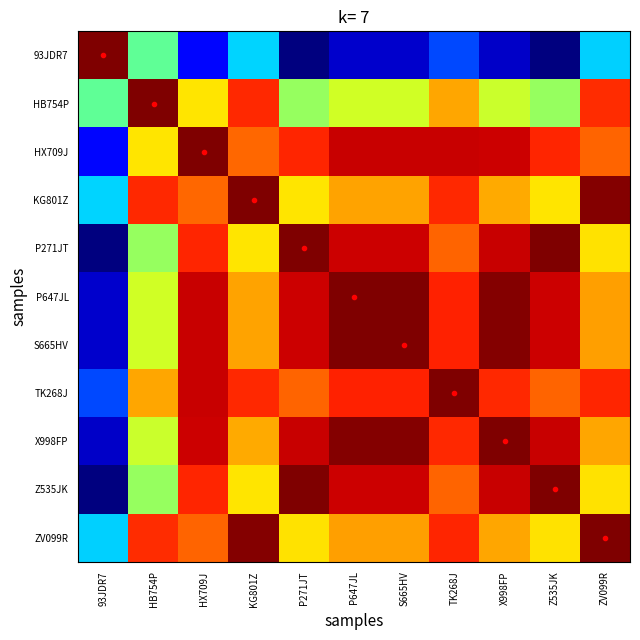

Reading left to right, extract all data points from this chart.

93JDR7: 93JDR7=149913	HB754P=69799	HX709J=19794	KG801Z=49810	P271JT=4	P647JL=10296	S665HV=10213	TK268J=29486	X998FP=9385	Z535JK=0	ZV099R=49211
HB754P: 93JDR7=69799	HB754P=149913	HX709J=99908	KG801Z=129924	P271JT=80118	P647JL=90410	S665HV=90327	TK268J=109600	X998FP=89499	Z535JK=80114	ZV099R=129325
HX709J: 93JDR7=19794	HB754P=99908	HX709J=149913	KG801Z=119897	P271JT=130123	P647JL=140415	S665HV=140332	TK268J=140221	X998FP=139504	Z535JK=130119	ZV099R=120496
KG801Z: 93JDR7=49810	HB754P=129924	HX709J=119897	KG801Z=149913	P271JT=100107	P647JL=110399	S665HV=110316	TK268J=129589	X998FP=109488	Z535JK=100103	ZV099R=149314
P271JT: 93JDR7=4	HB754P=80118	HX709J=130123	KG801Z=100107	P271JT=149913	P647JL=139621	S665HV=139704	TK268J=120431	X998FP=140532	Z535JK=149909	ZV099R=100706
P647JL: 93JDR7=10296	HB754P=90410	HX709J=140415	KG801Z=110399	P271JT=139621	P647JL=149913	S665HV=149830	TK268J=130723	X998FP=149002	Z535JK=139617	ZV099R=110998
S665HV: 93JDR7=10213	HB754P=90327	HX709J=140332	KG801Z=110316	P271JT=139704	P647JL=149830	S665HV=149913	TK268J=130640	X998FP=149085	Z535JK=139700	ZV099R=110915
TK268J: 93JDR7=29486	HB754P=109600	HX709J=140221	KG801Z=129589	P271JT=120431	P647JL=130723	S665HV=130640	TK268J=149913	X998FP=129812	Z535JK=120427	ZV099R=130188
X998FP: 93JDR7=9385	HB754P=89499	HX709J=139504	KG801Z=109488	P271JT=140532	P647JL=149002	S665HV=149085	TK268J=129812	X998FP=149913	Z535JK=140528	ZV099R=110087
Z535JK: 93JDR7=0	HB754P=80114	HX709J=130119	KG801Z=100103	P271JT=149909	P647JL=139617	S665HV=139700	TK268J=120427	X998FP=140528	Z535JK=149913	ZV099R=100702
ZV099R: 93JDR7=49211	HB754P=129325	HX709J=120496	KG801Z=149314	P271JT=100706	P647JL=110998	S665HV=110915	TK268J=130188	X998FP=110087	Z535JK=100702	ZV099R=149913